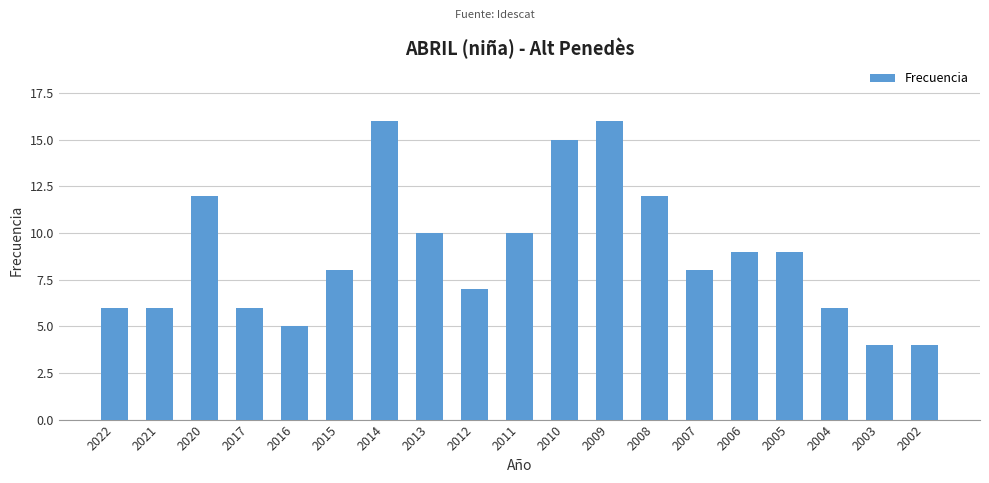

True or false: the data shows 4 at 2003.

True